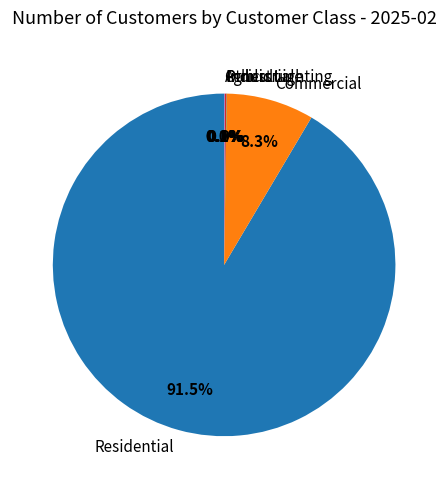

Does Commercial account for over 50% of the chart?

No